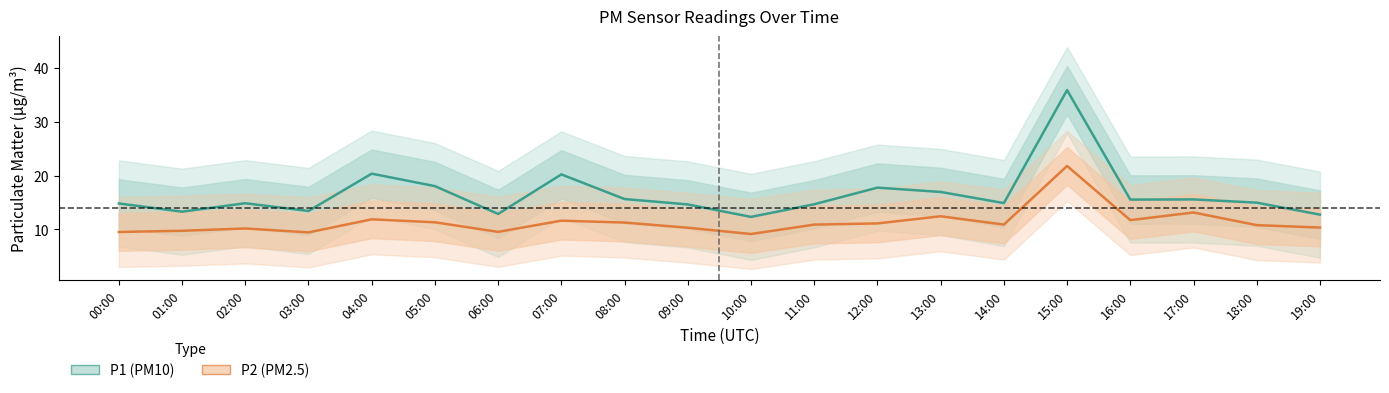

True or false: P1 (PM10) has a value of 4.9 at 05:00.

False